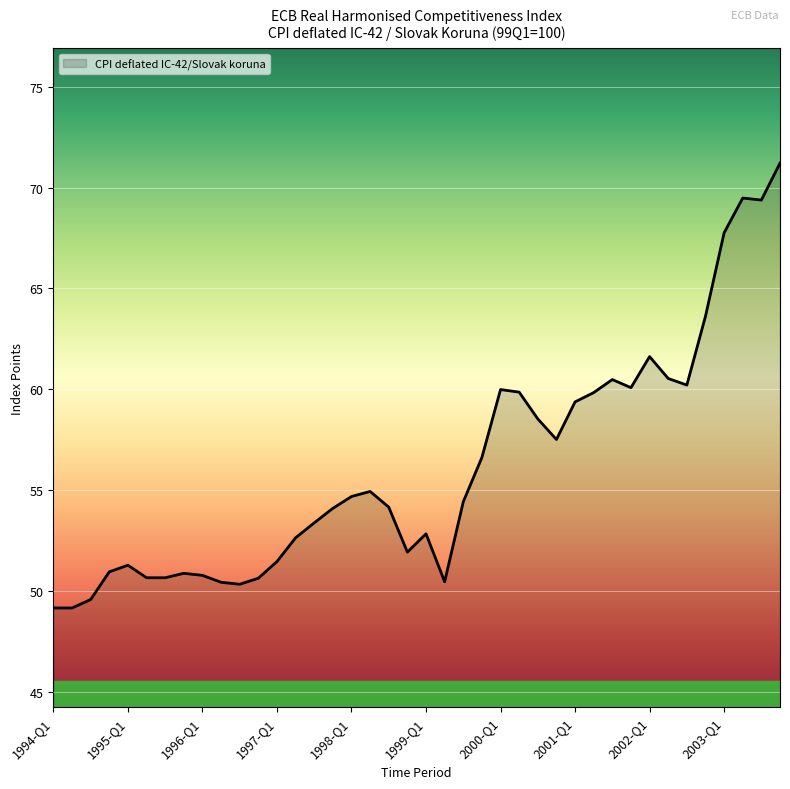

What is the maximum value shown in the chart?

71.2